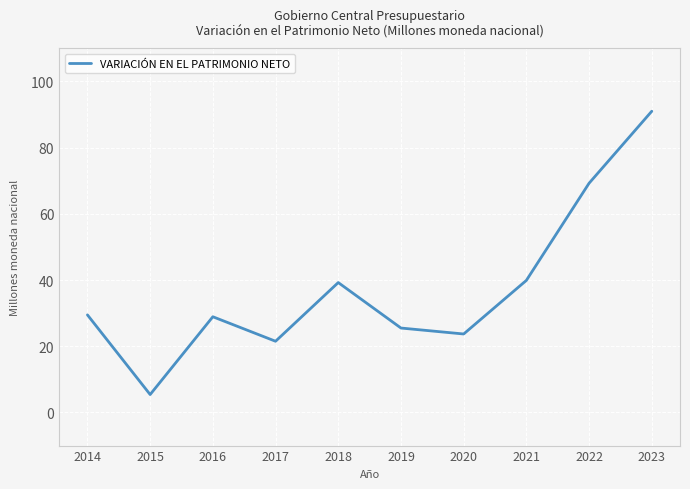

What is the maximum value shown in the chart?

91.0